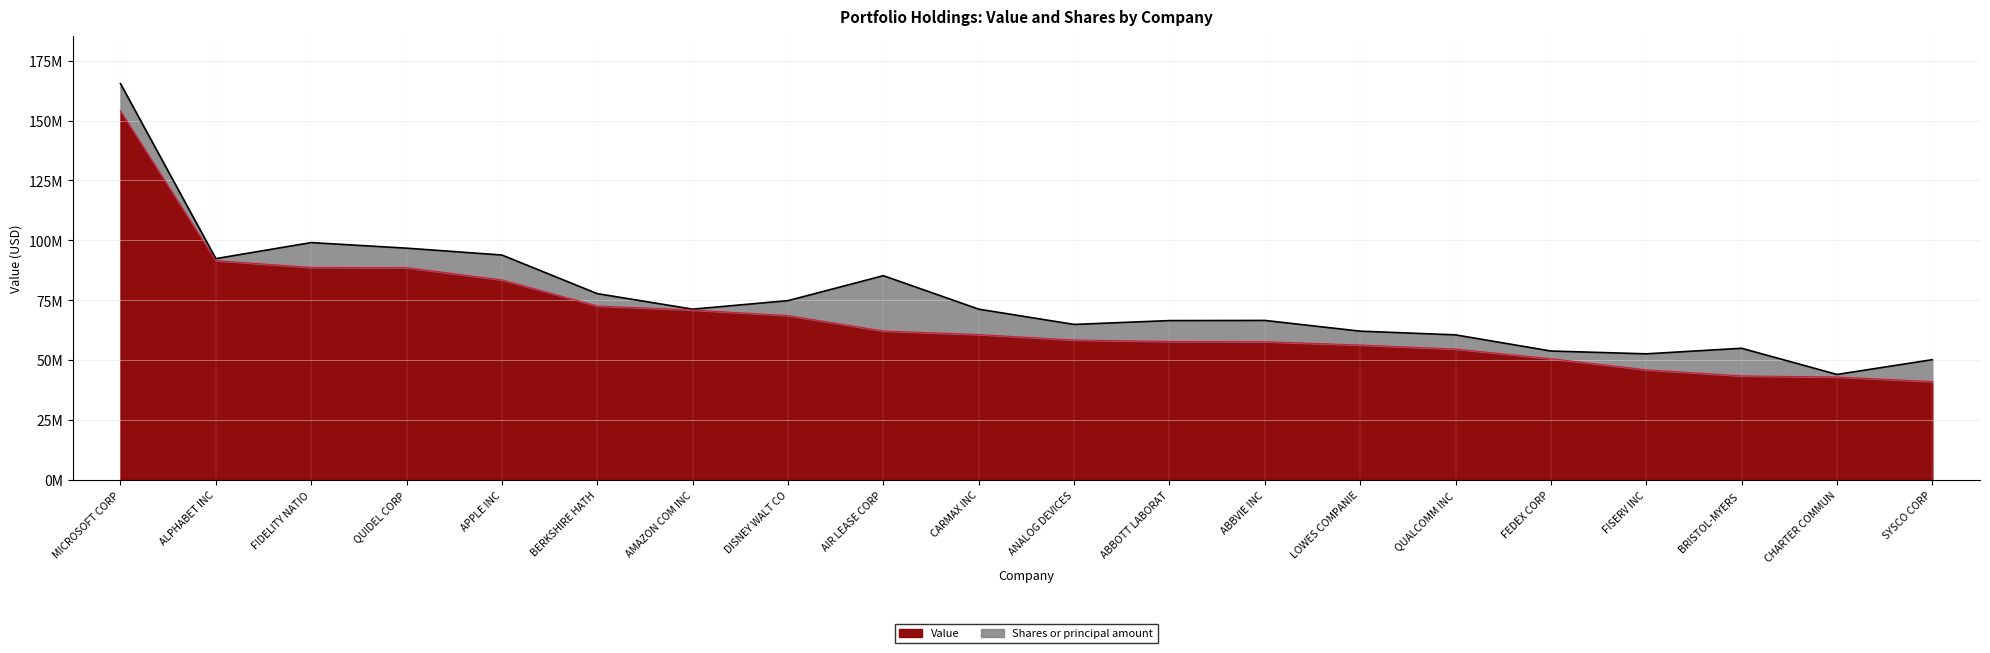

How many values are below 60660000?

10